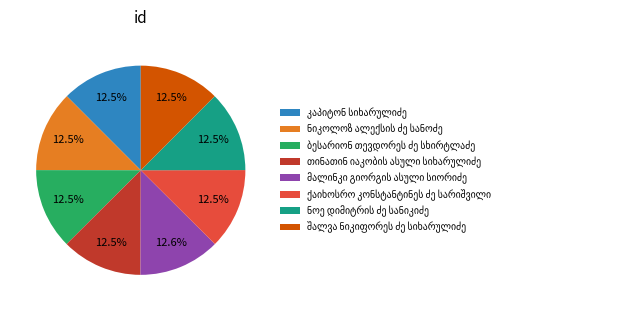

Does any single category account for the majority?

No